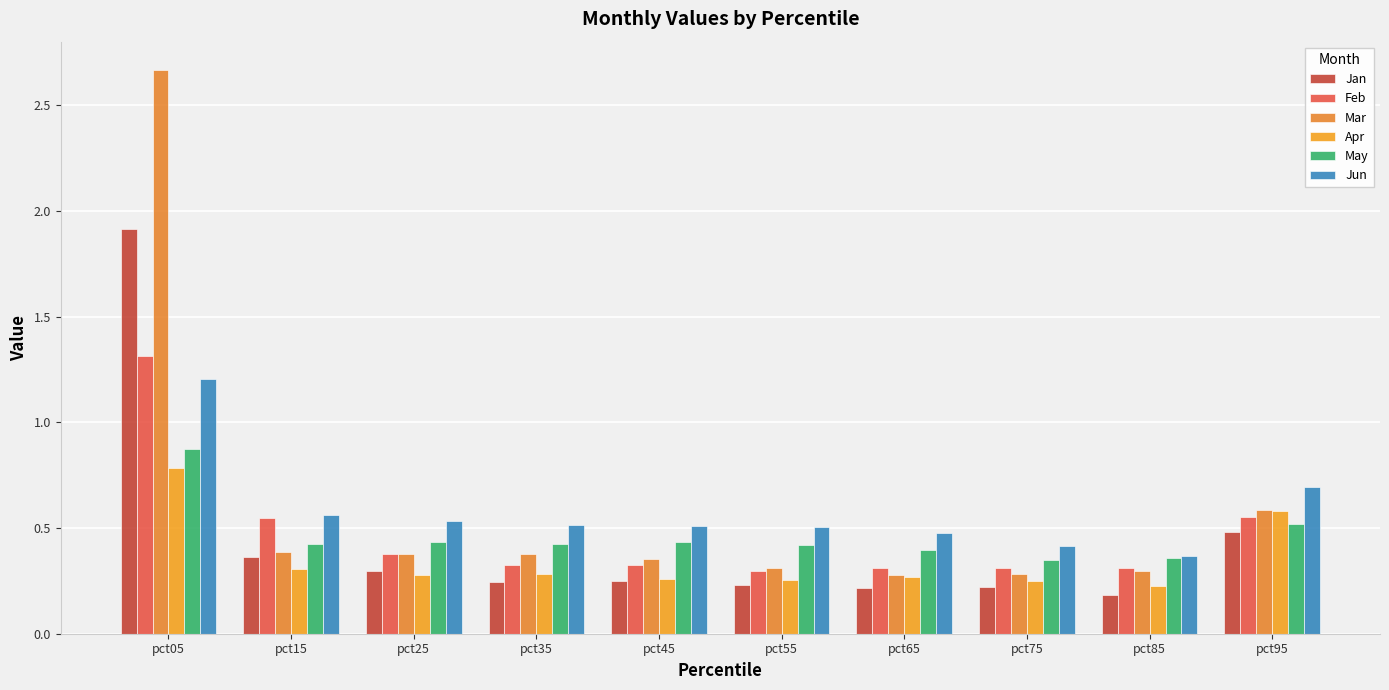

At which category is the sum across all series the highest?

pct05